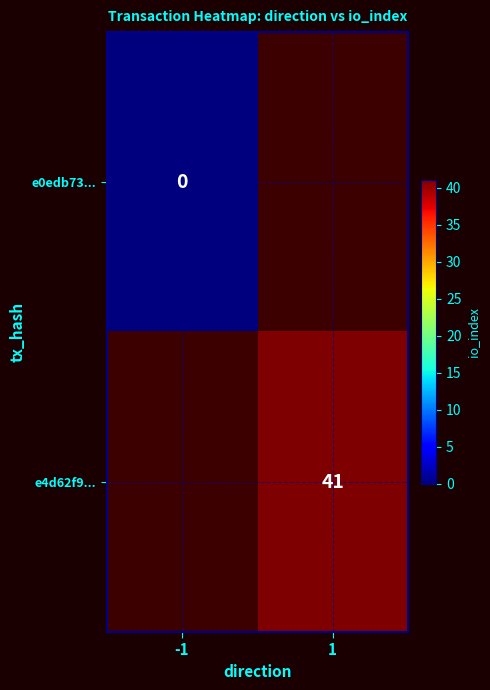

The value of e4d62f9... at 1 is 41. True or false?

True